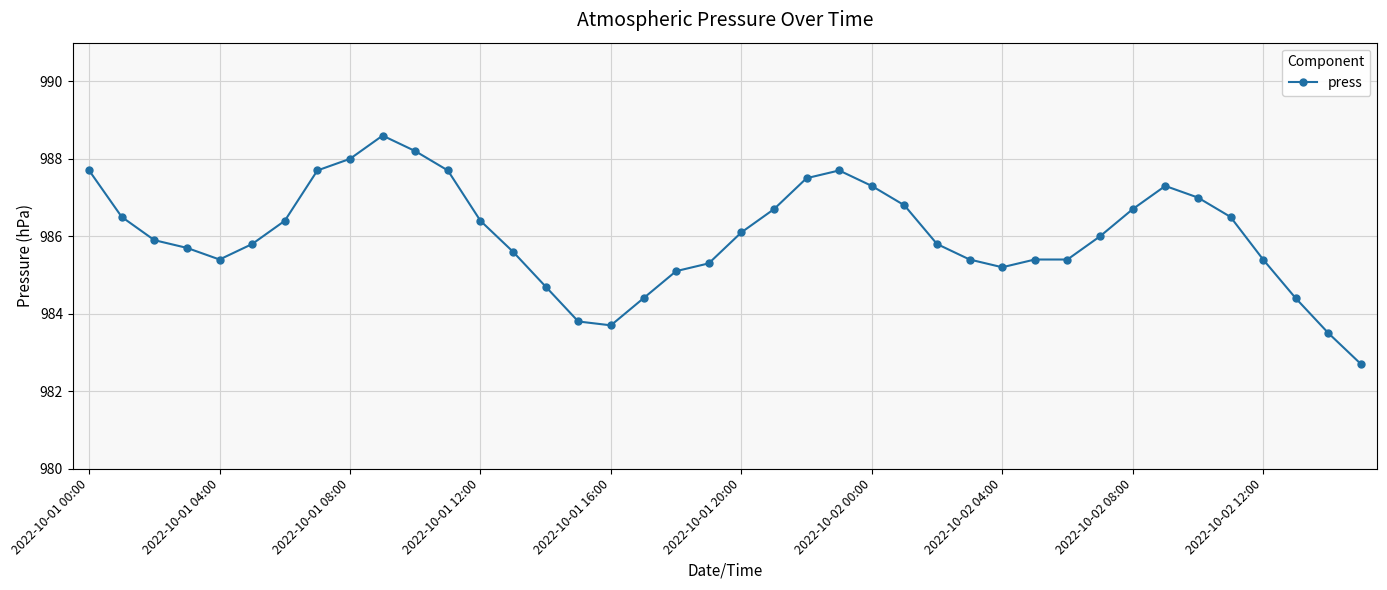

What is the average value?

986.0